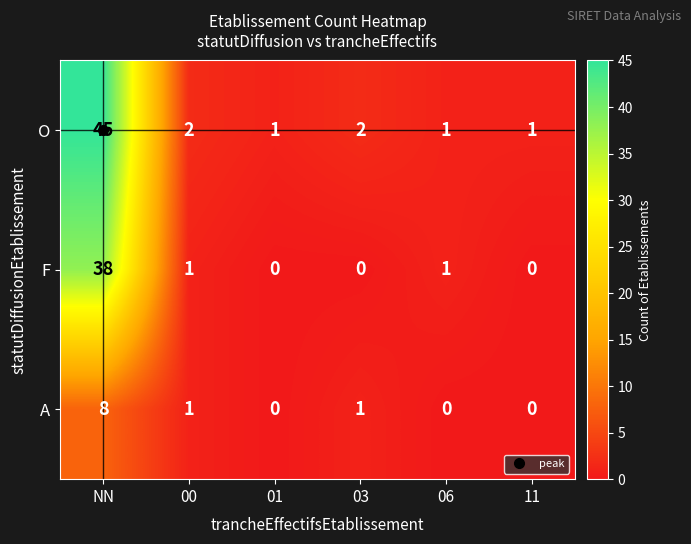

Which series has the widest spread of values?

O